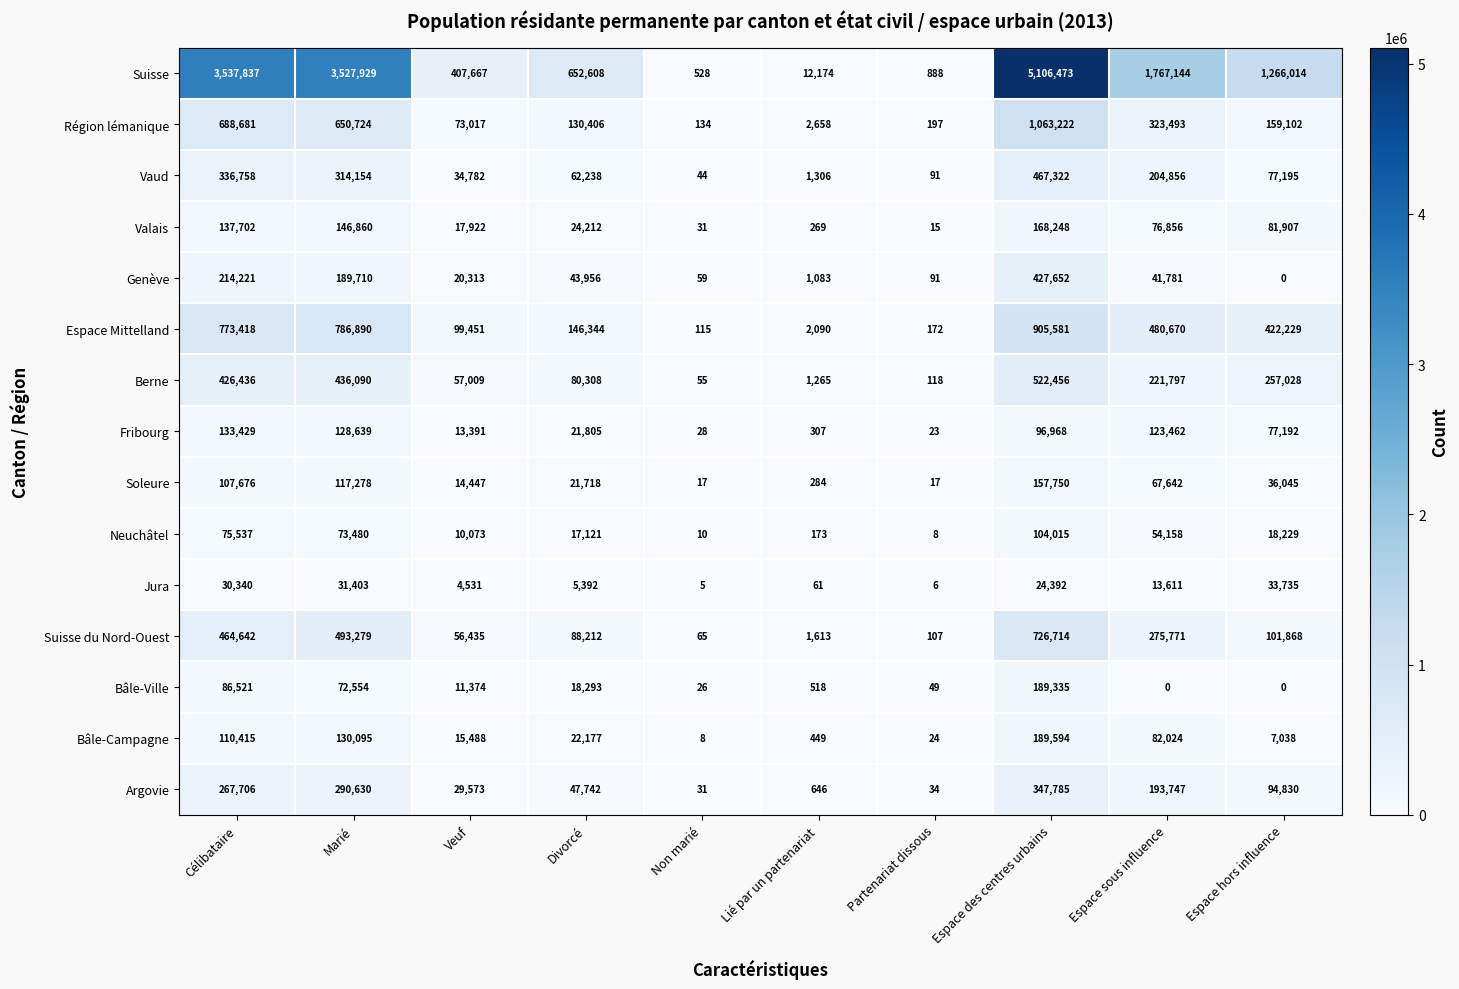

Which label corresponds to the largest value in the chart?

Espace des centres urbains